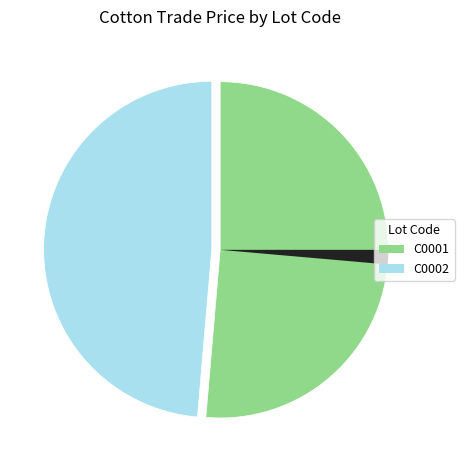

Count the number of slices in the pie.

3